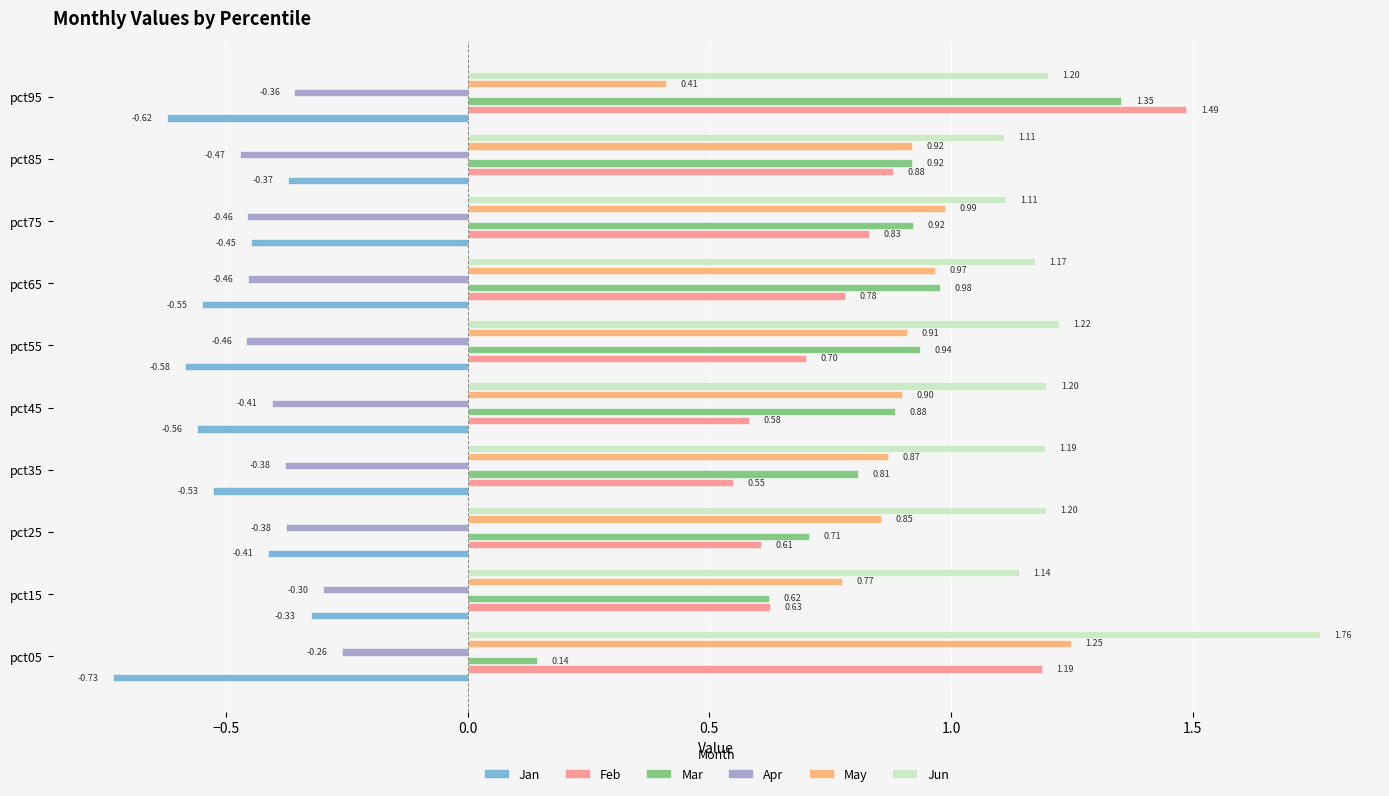

At pct55, list the series in order from largest to smallest.

Jun, Mar, May, Feb, Apr, Jan